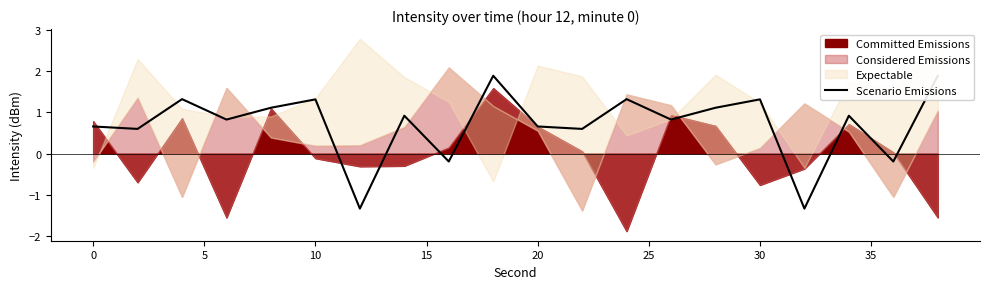

What is the difference between the second highest and second lowest values?

3.2